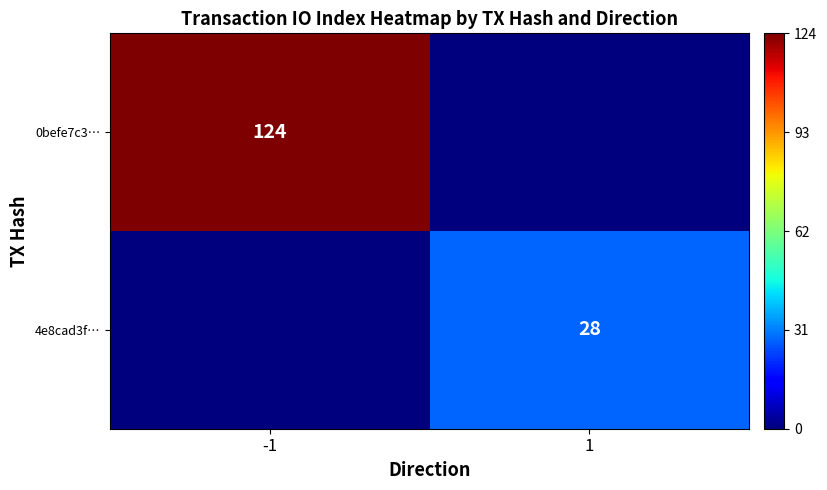

Count the number of categories in the chart.

2